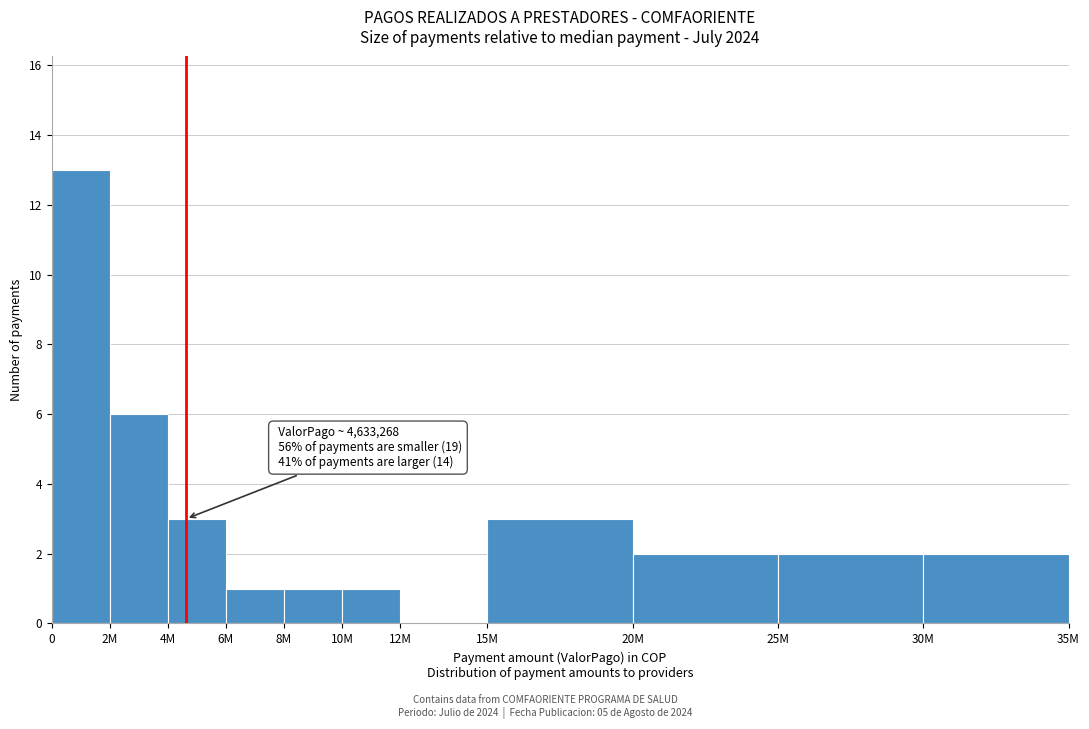

Reading left to right, extract all data points from this chart.

0=13	2M=6	4M=3	6M=1	8M=1	10M=1	12M=0	15M=3	20M=2	25M=2	30M=2